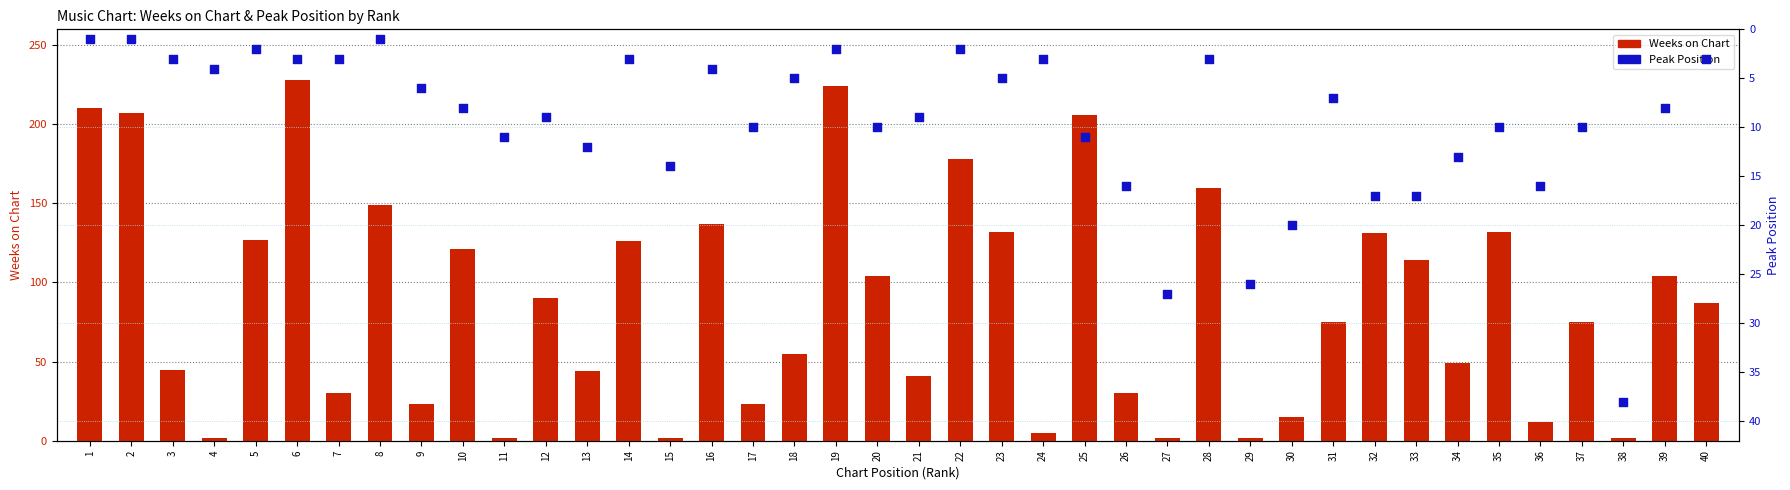

Which series has the largest total across all categories?

Weeks on Chart